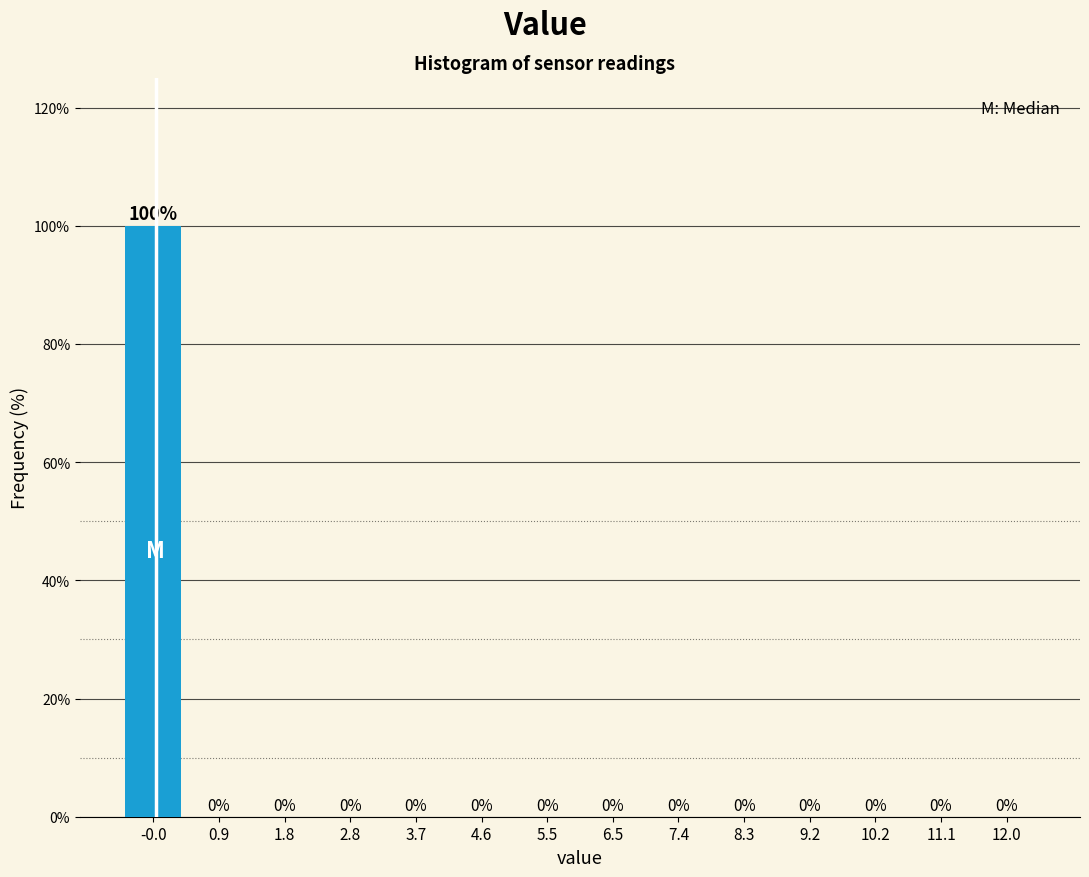

Reading left to right, list every bar in this chart as the range it spans on the x-axis followed by its height. The bar edges are not printed on the chart, so give them approximately, as read against the axis.

-0.5 to 0.4: 100
0.4 to 1.4: 0
1.4 to 2.3: 0
2.3 to 3.2: 0
3.2 to 4.1: 0
4.1 to 5.1: 0
5.1 to 6.0: 0
6.0 to 6.9: 0
6.9 to 7.9: 0
7.9 to 8.8: 0
8.8 to 9.7: 0
9.7 to 10.6: 0
10.6 to 11.6: 0
11.6 to 12.5: 0